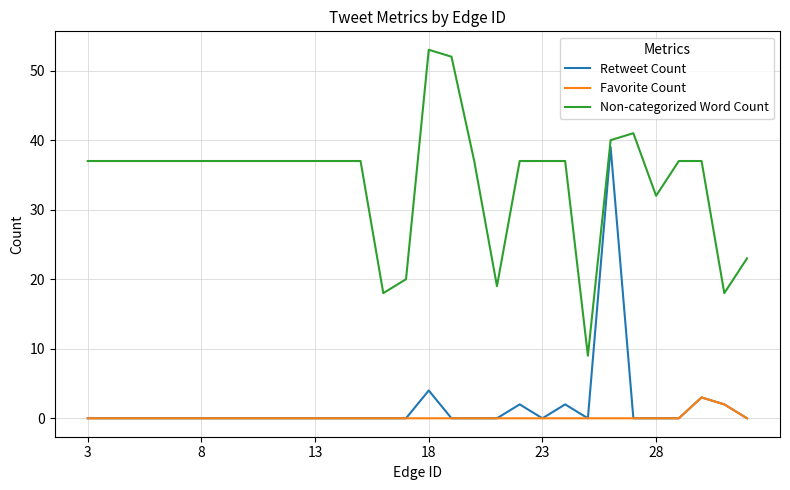

Reading left to right, list all the values displayed in this chart.

Retweet Count: 0	0	0	0	0	0	0	0	0	0	0	0	0	0	0	4	0	0	0	2	0	2	0	39	0	0	0	3	2	0
Favorite Count: 0	0	0	0	0	0	0	0	0	0	0	0	0	0	0	0	0	0	0	0	0	0	0	0	0	0	0	3	2	0
Non-categorized Word Count: 37	37	37	37	37	37	37	37	37	37	37	37	37	18	20	53	52	37	19	37	37	37	9	40	41	32	37	37	18	23